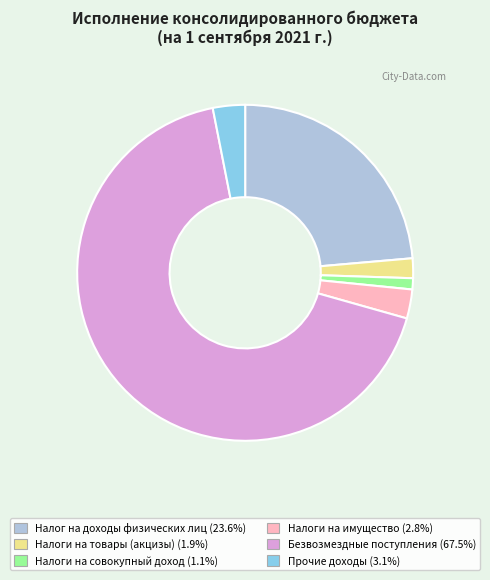

Which category has the smallest portion of the pie?

Налоги на совокупный доход